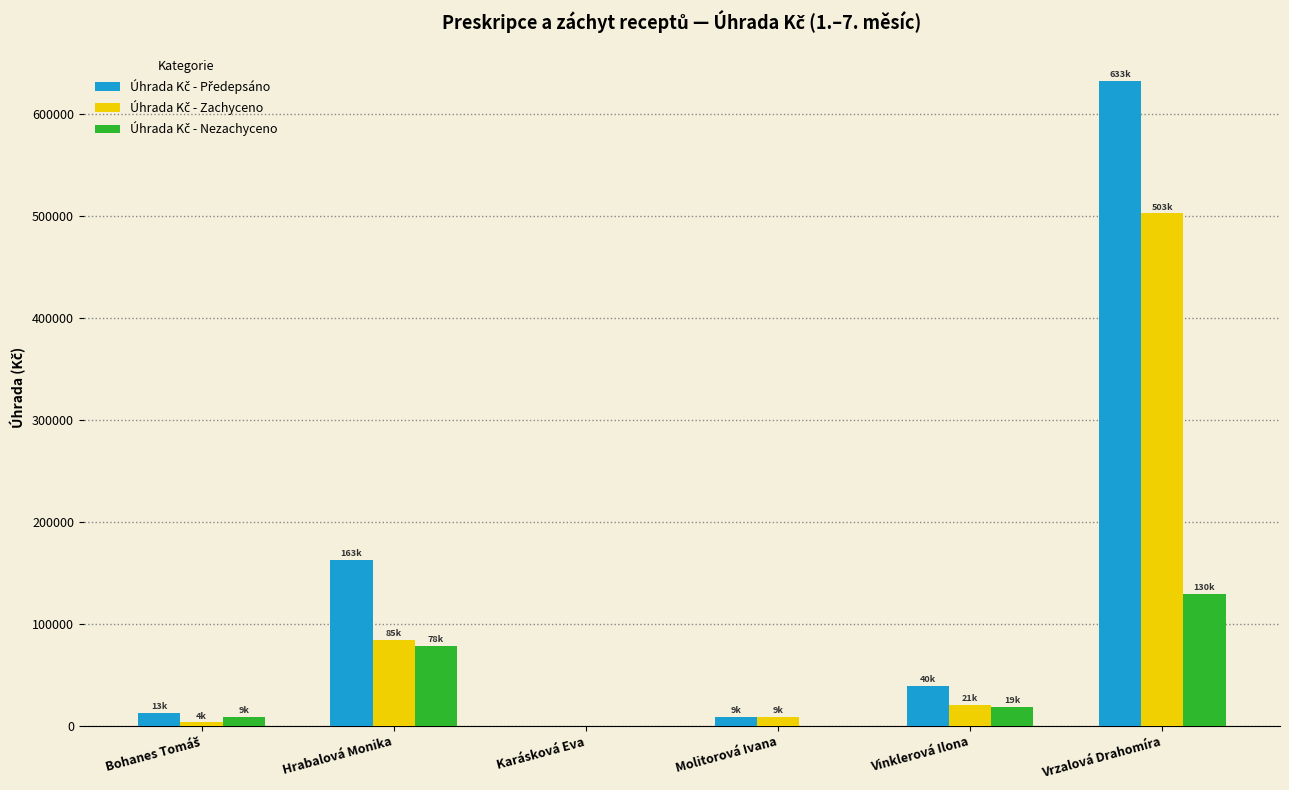

What is the maximum value shown in the chart?

632689.9